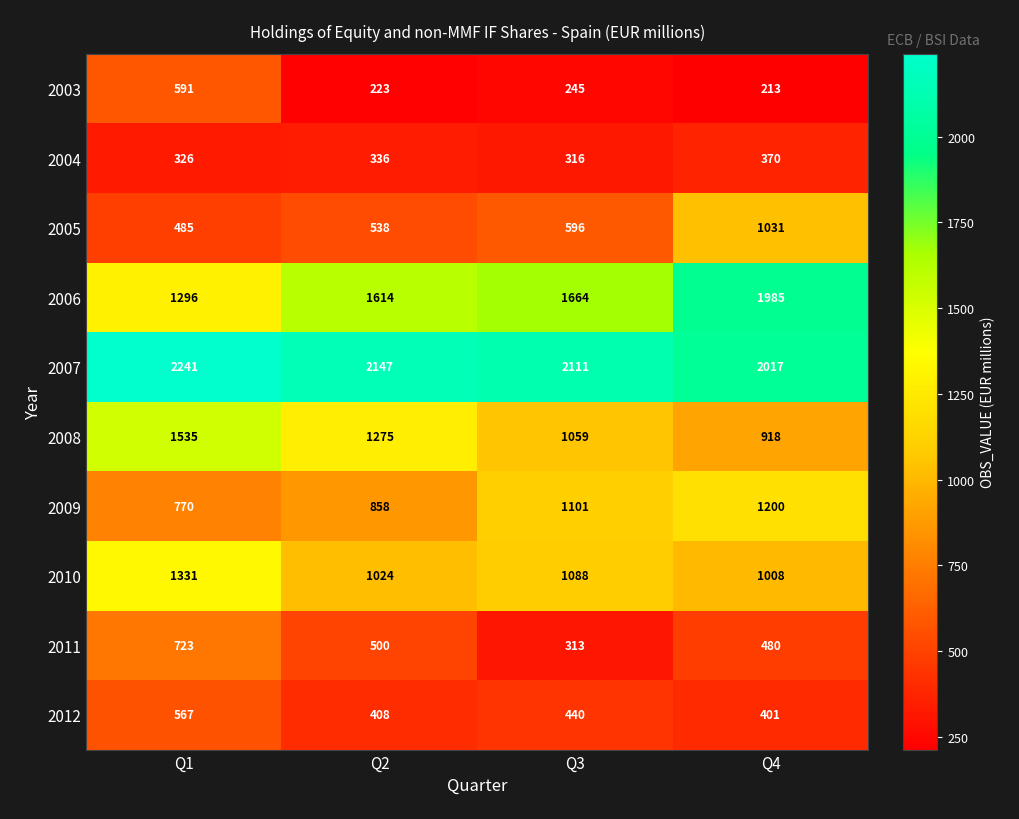

What is the minimum value for 2009?

770